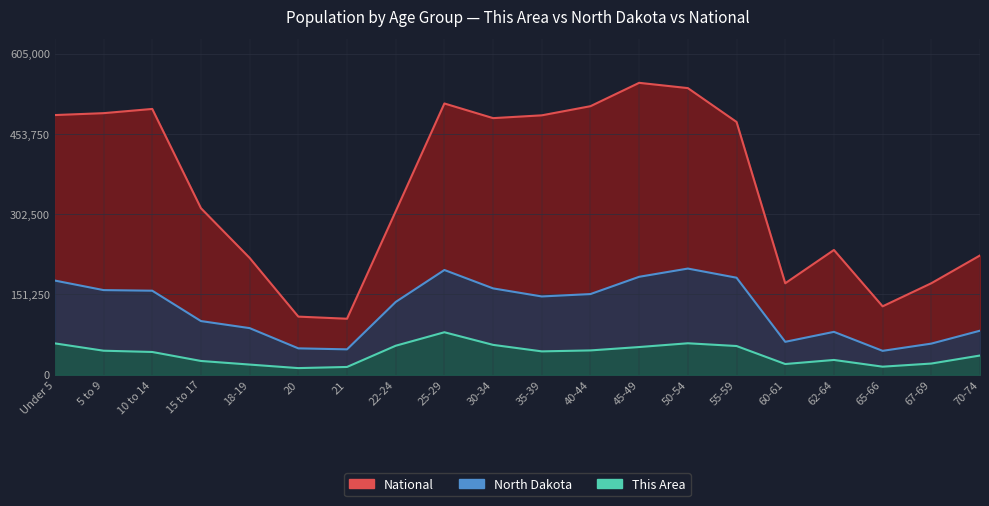

Rank the series at 70-74 from lowest to highest value.

This Area, North Dakota, National